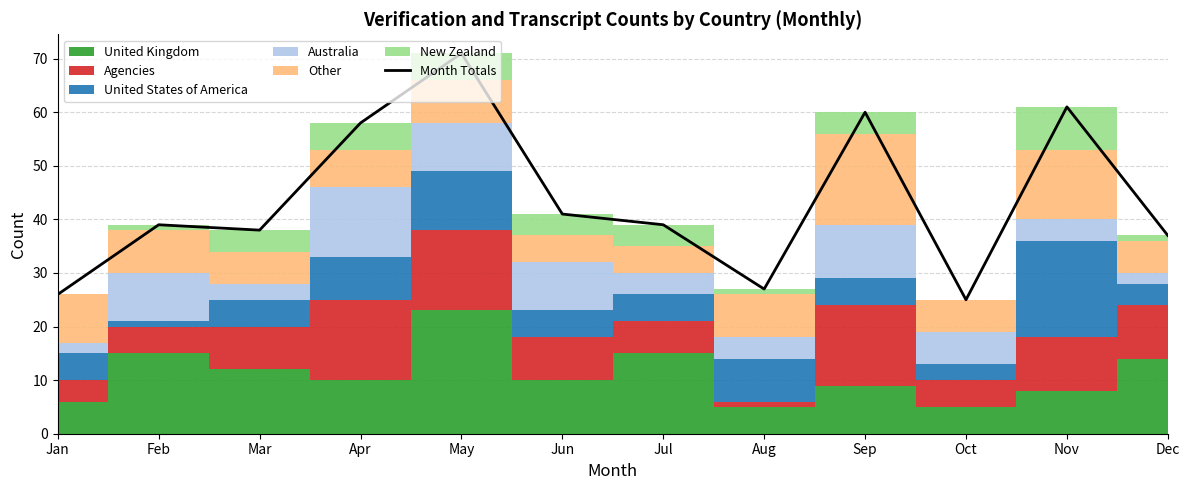

Reading right to left, transcribe all the data shown in this chart.

Dec=37	Nov=61	Oct=25	Sep=60	Aug=27	Jul=39	Jun=41	May=71	Apr=58	Mar=38	Feb=39	Jan=26